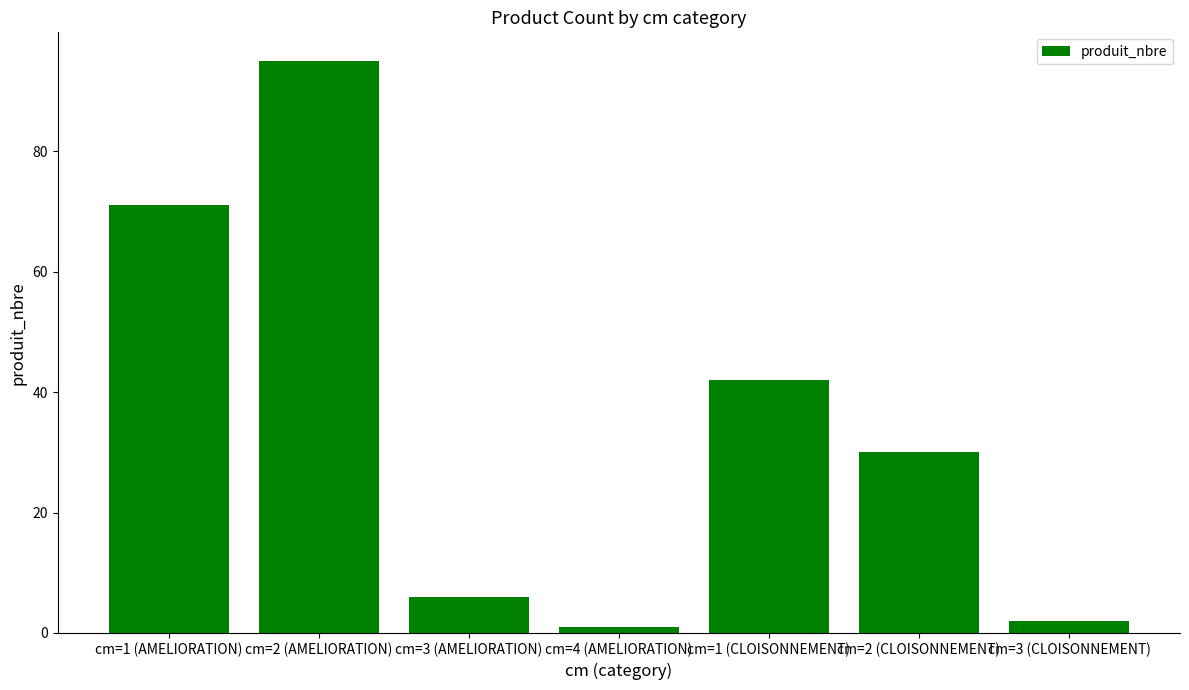

The value at cm=3 (AMELIORATION) is 10. True or false?

False